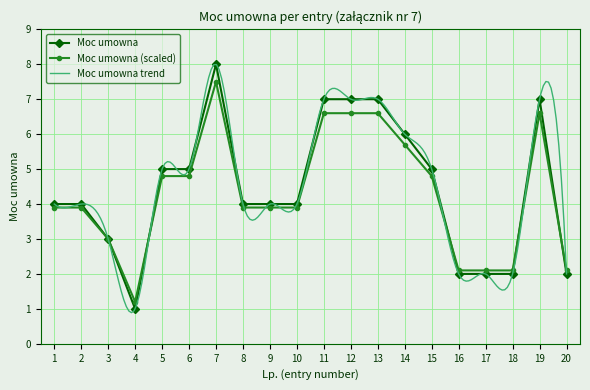

The value at 8 is 4. True or false?

True